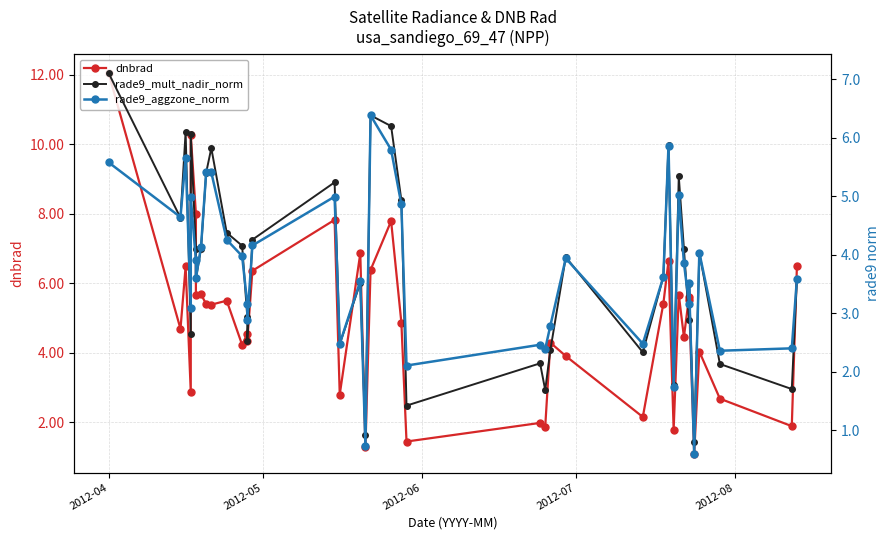

At which label does rade9_aggzone_norm first exceed 3?

2012-04